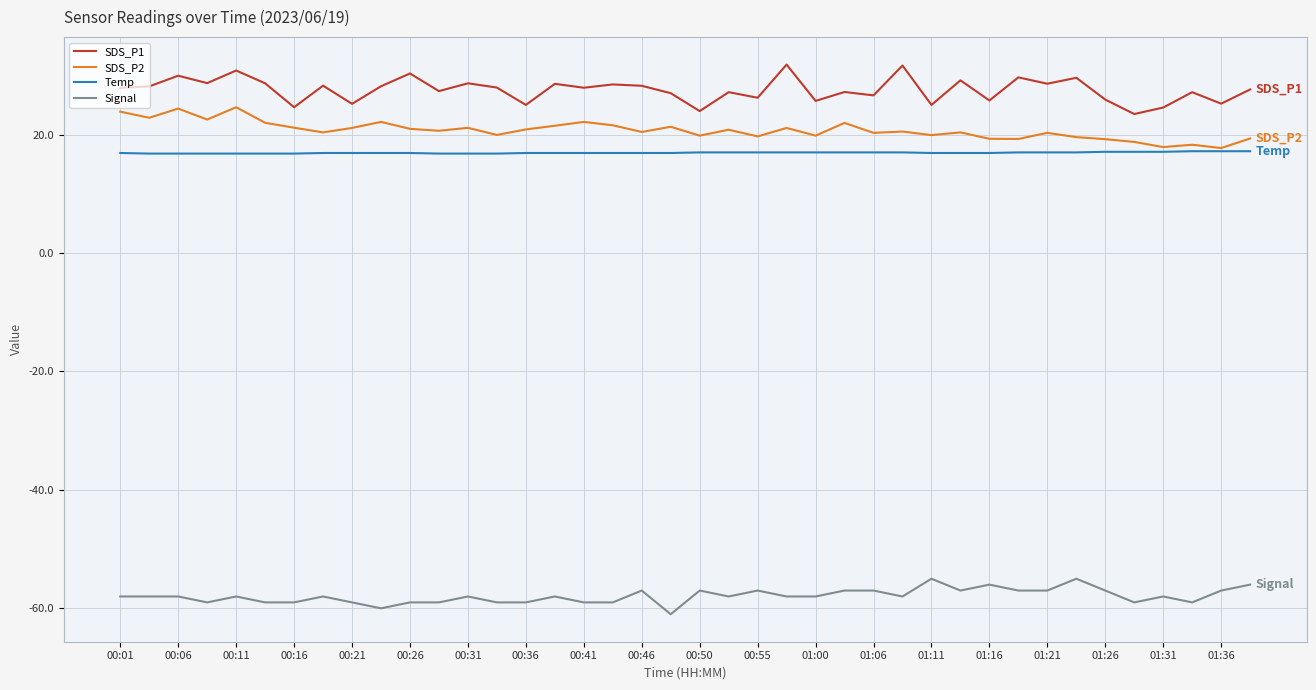

Which series has the largest total across all categories?

SDS_P1